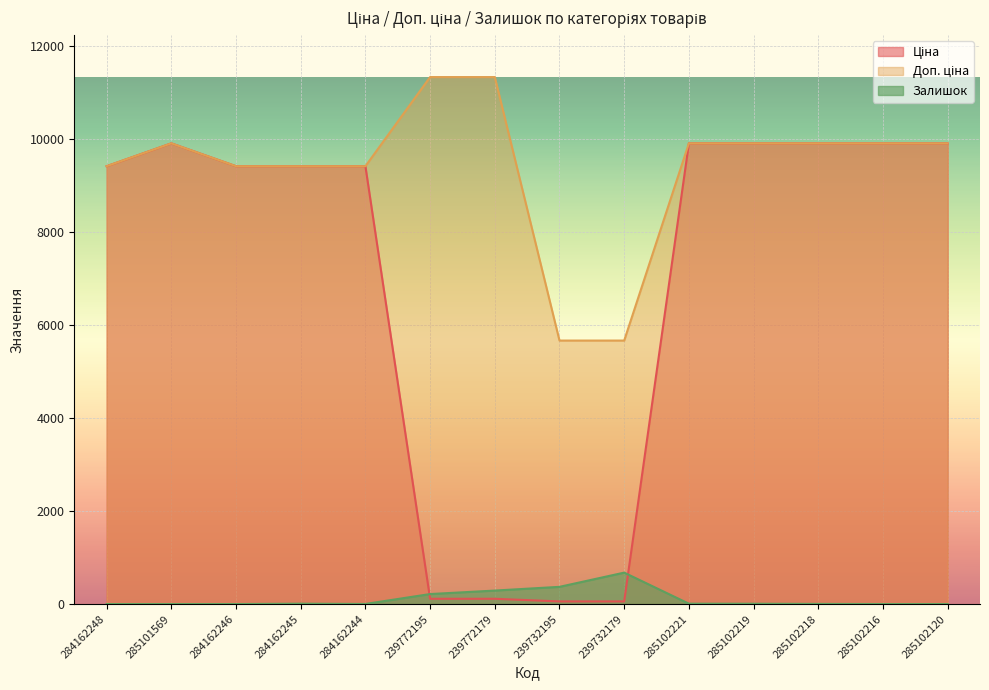

The value of Ціна at 284162245 is 9416.9. True or false?

True